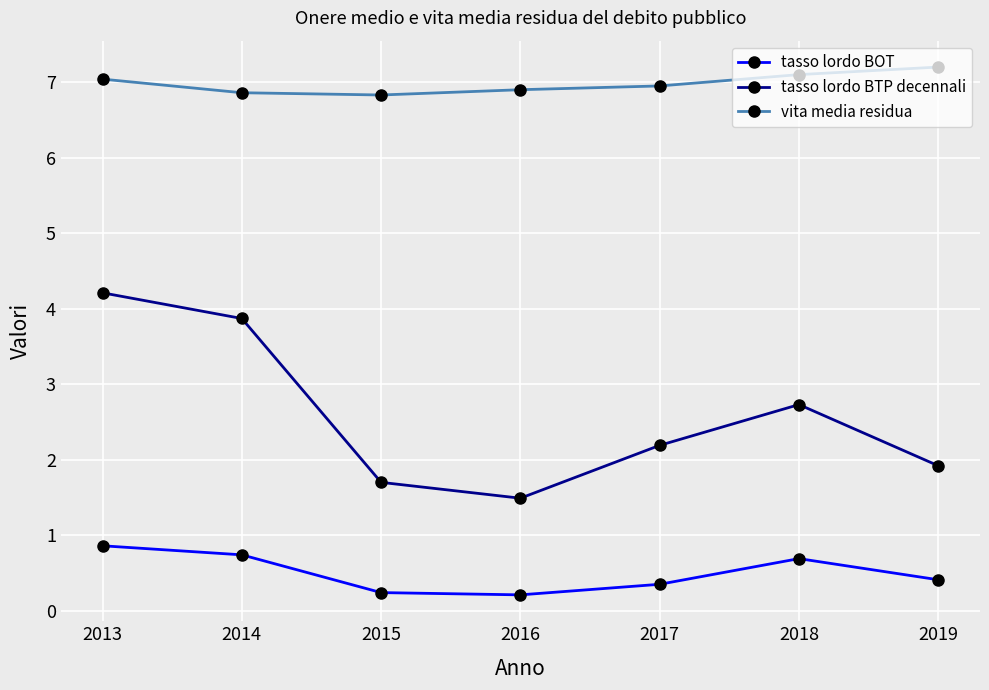

True or false: tasso lordo BTP decennali and tasso lordo BOT cross at least once.

False